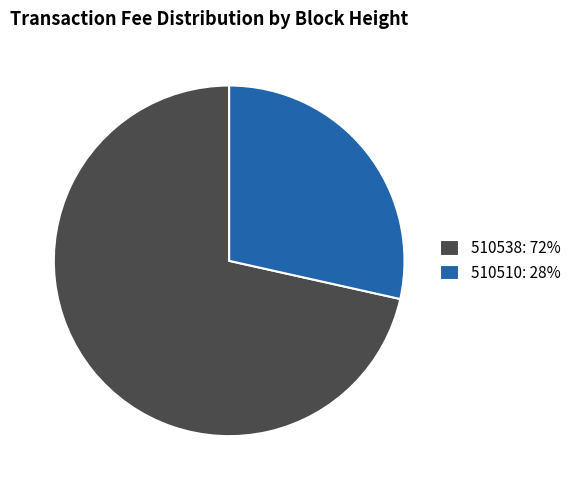

Is 510538 the majority of the pie?

Yes